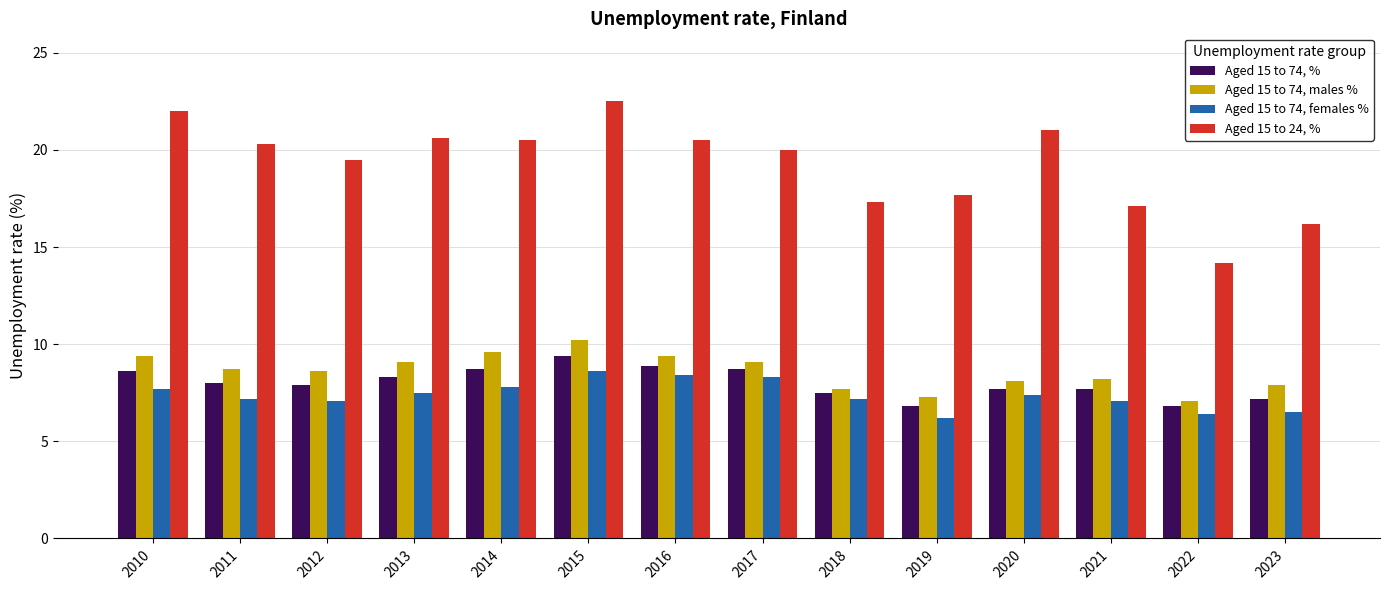

What is the lowest value of the Aged 15 to 74, females % series?

6.2